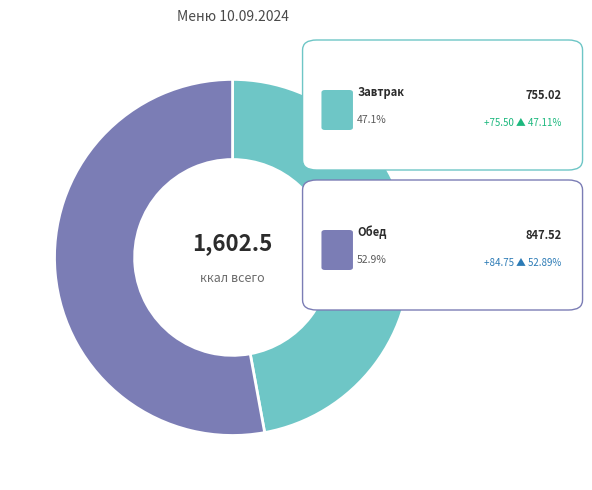

Is there any slice that represents more than half of the pie?

Yes